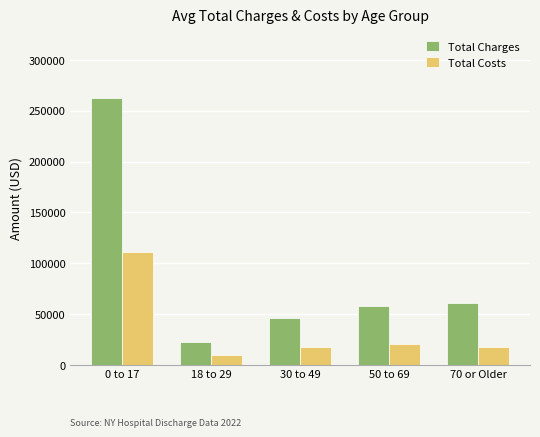

Which series has the largest total across all categories?

Total Charges